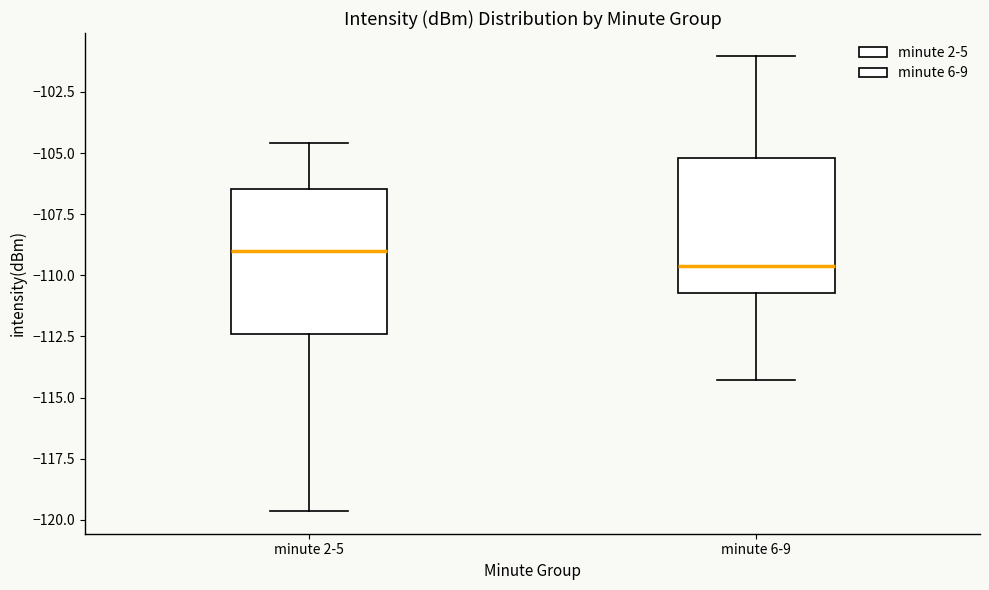

Reading left to right, read every box against the y-axis: the position of its median line, the range the box covers, and the ends of its whiskers. The values are not printed on the chart, so give them approximately, as read against the axis.

minute 2-5: median -109.0, box -112.5 to -106.5, whiskers -119.5 to -104.5
minute 6-9: median -109.5, box -110.5 to -105.0, whiskers -114.5 to -101.0